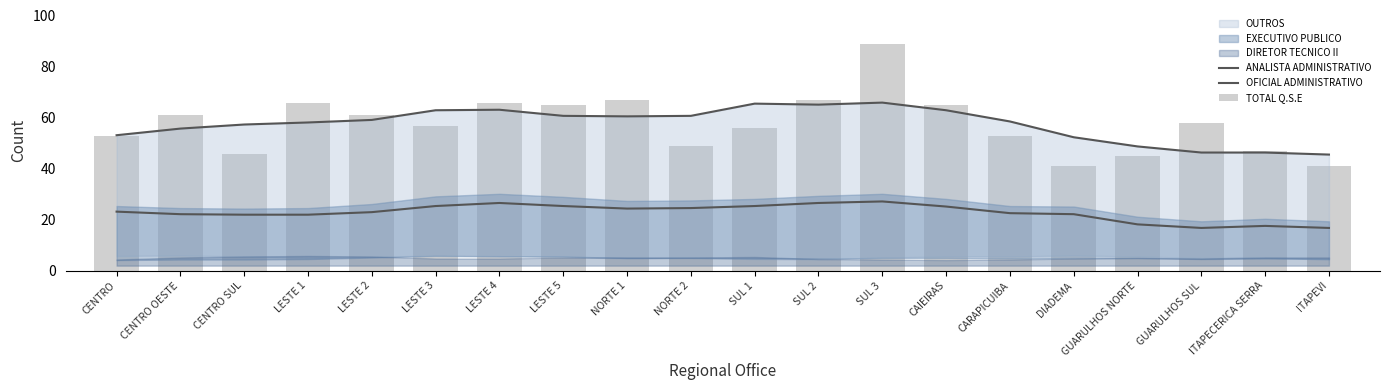

At which category is the sum across all series the highest?

SUL 3